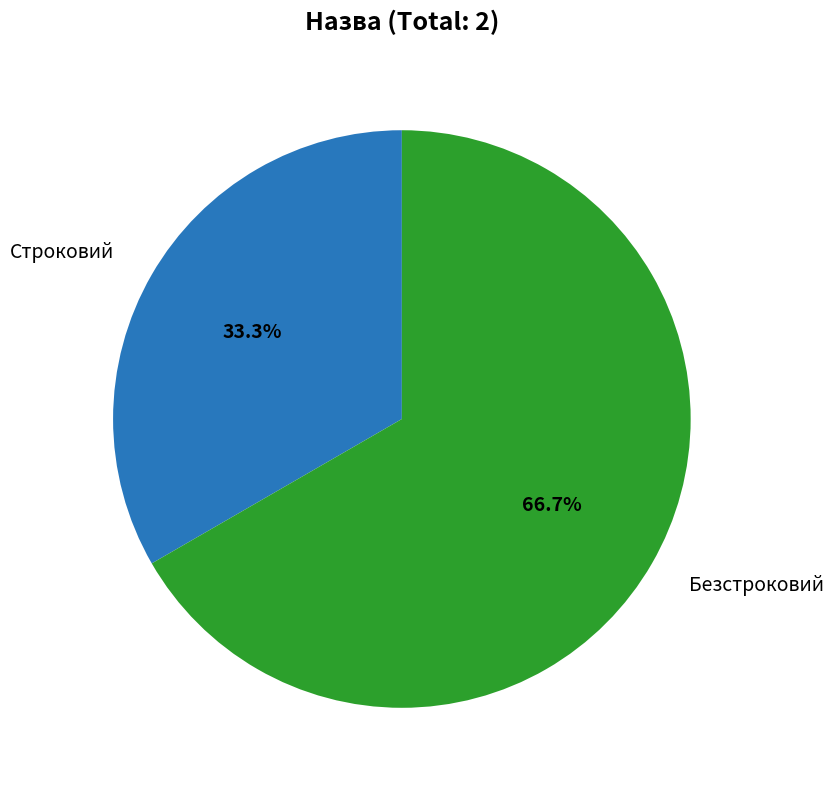

Does any single category account for the majority?

Yes